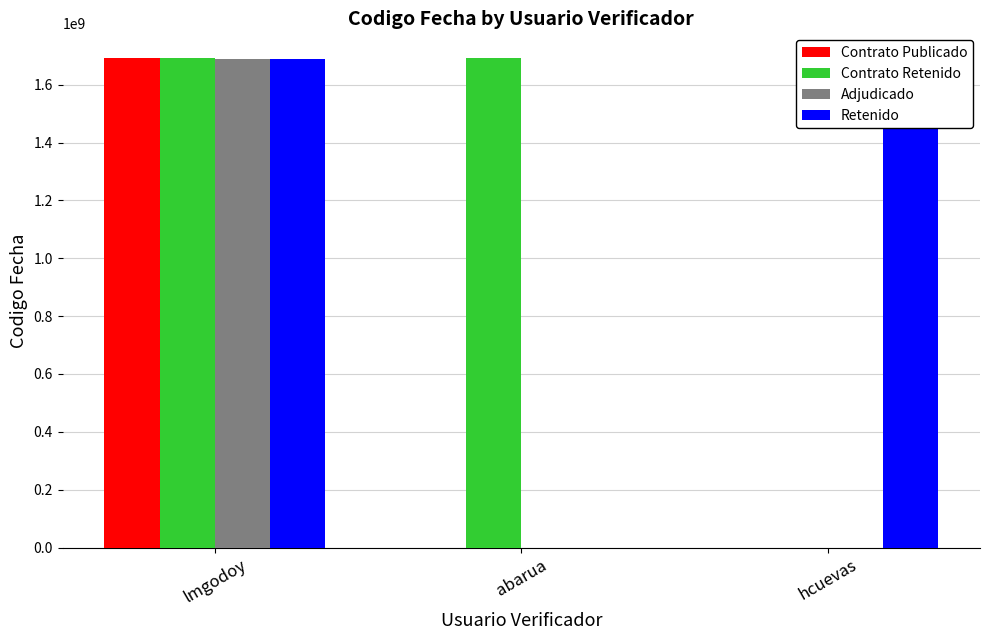

Does the chart contain stacked bars?

No